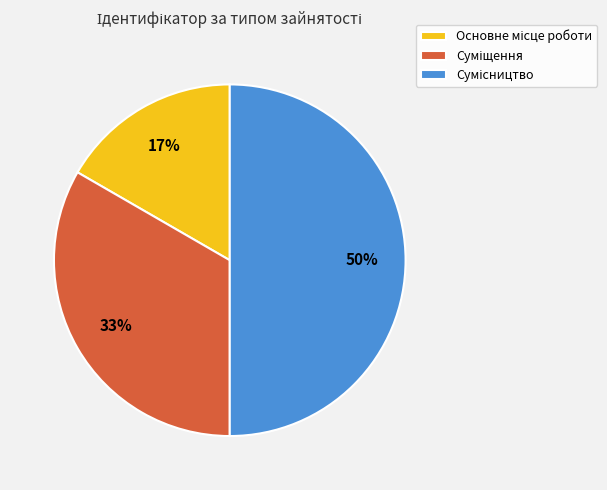

To the nearest percent, what is the difference between the largest and smallest slice percentages?

33%